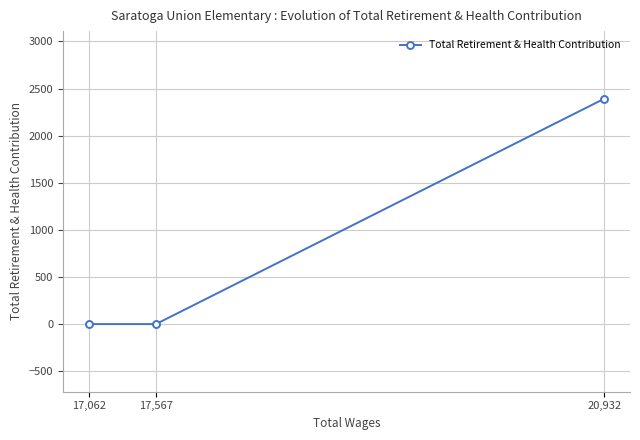

The chart shows a value of 1288 at 17,567. True or false?

False